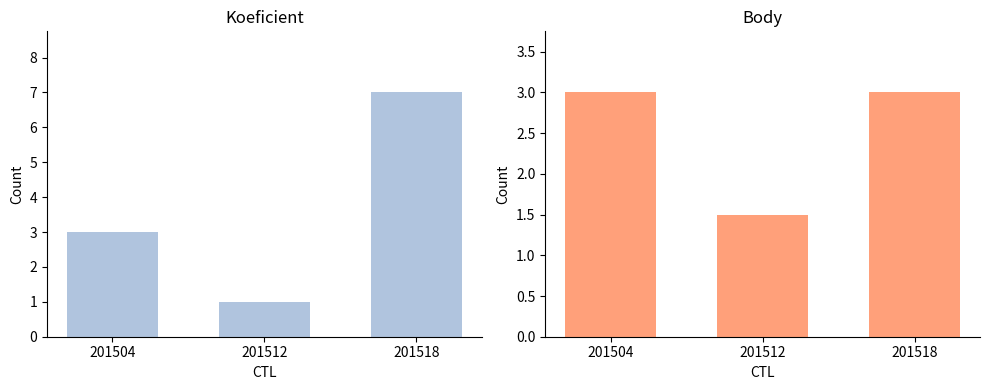

How many bars are there in each group?

2